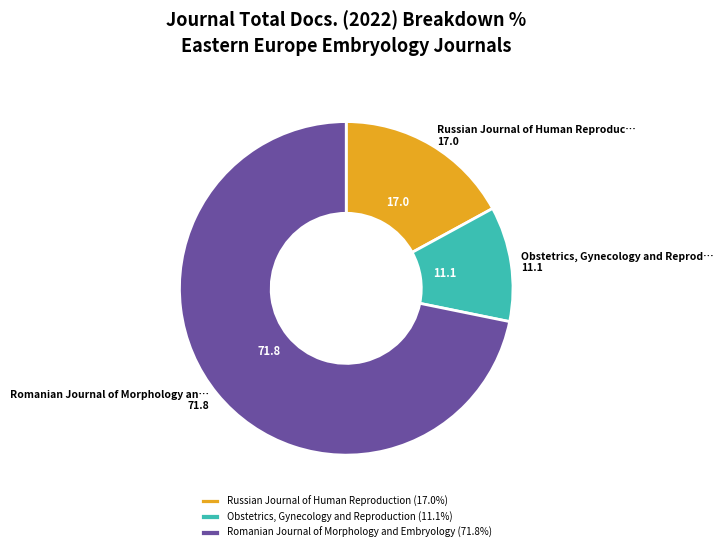

Does Romanian Journal of Morphology and Embryology (71.8%) represent more than half of the total?

Yes